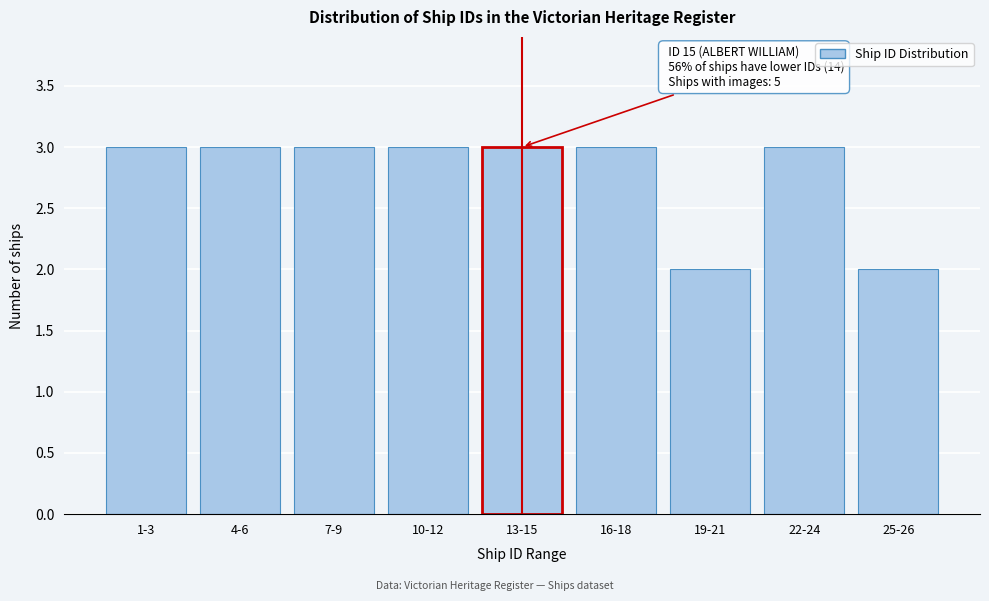

Reading left to right, what are all the values shown in this chart?

3	3	3	3	3	3	2	3	2